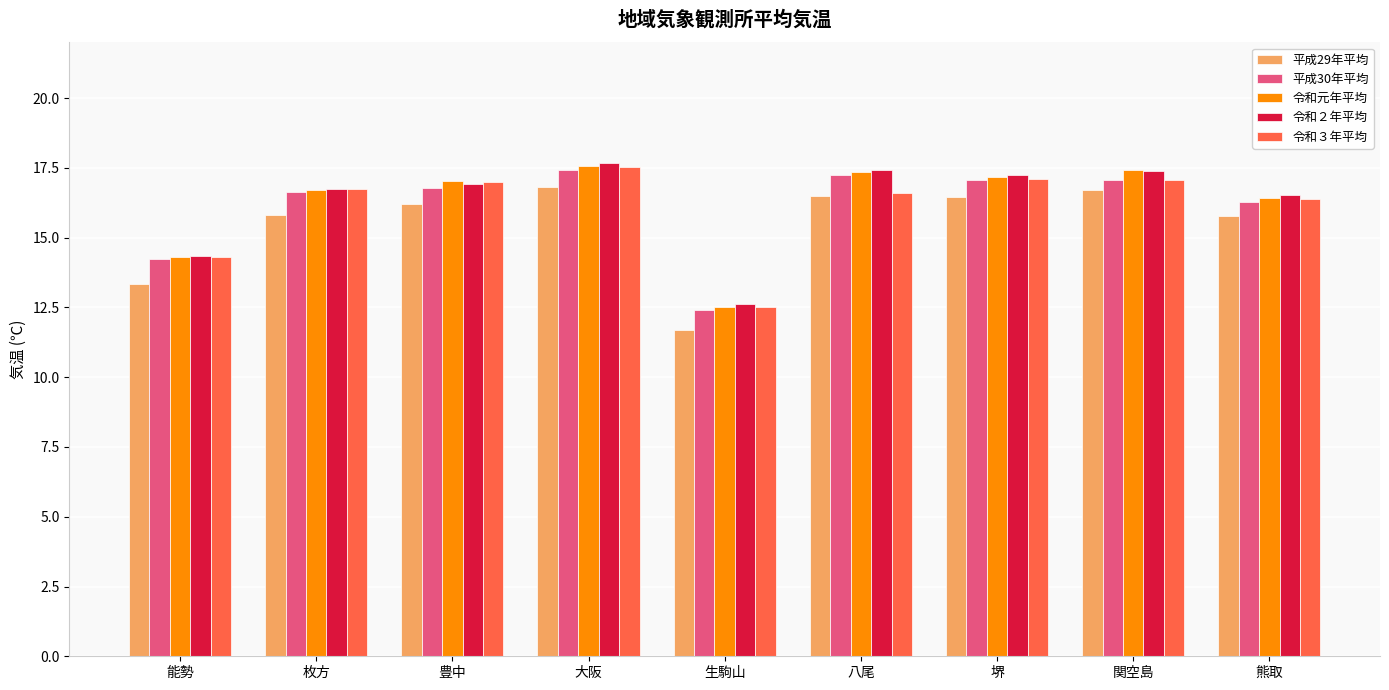

Is the value of 平成30年平均 at 能勢 greater than the value of 令和３年平均 at 堺?

No